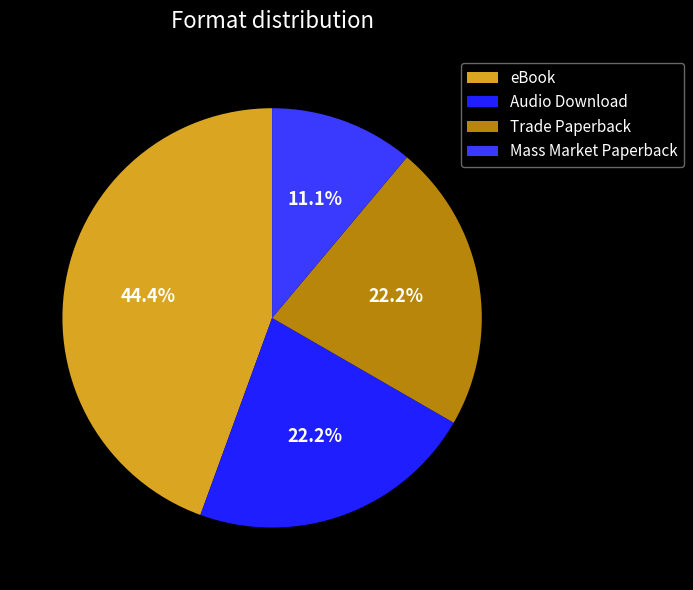

The Mass Market Paperback slice represents 21% of the pie. True or false?

False